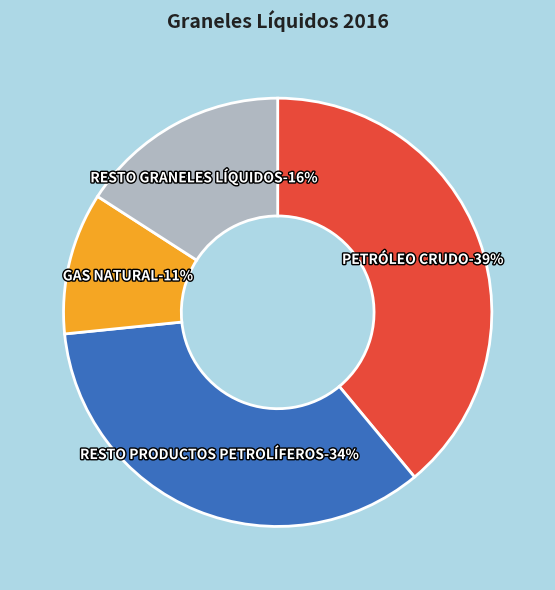

Is there any slice that represents more than half of the pie?

No